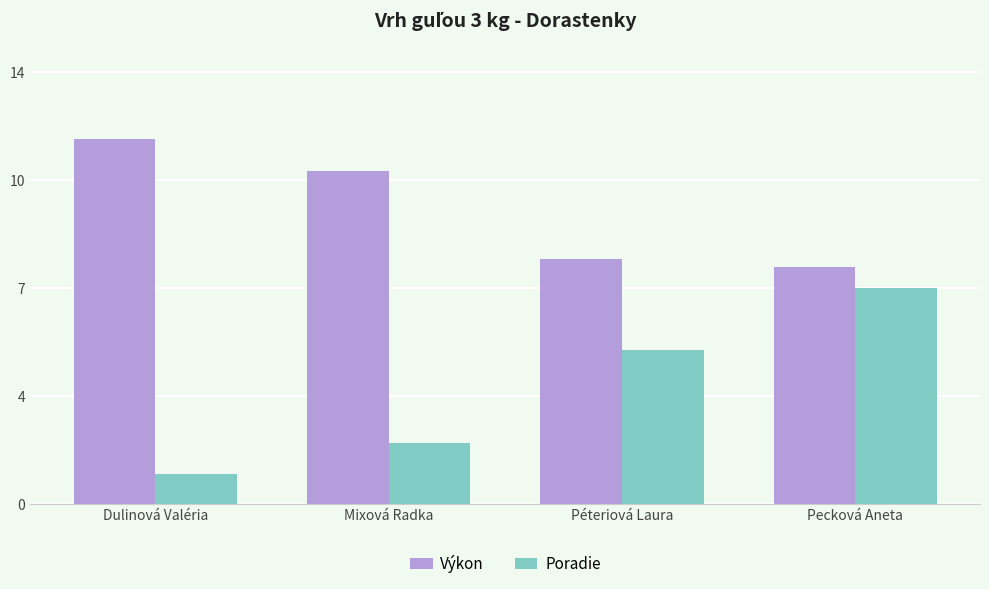

The Poradie series shows 2.0 at Mixová Radka. True or false?

True